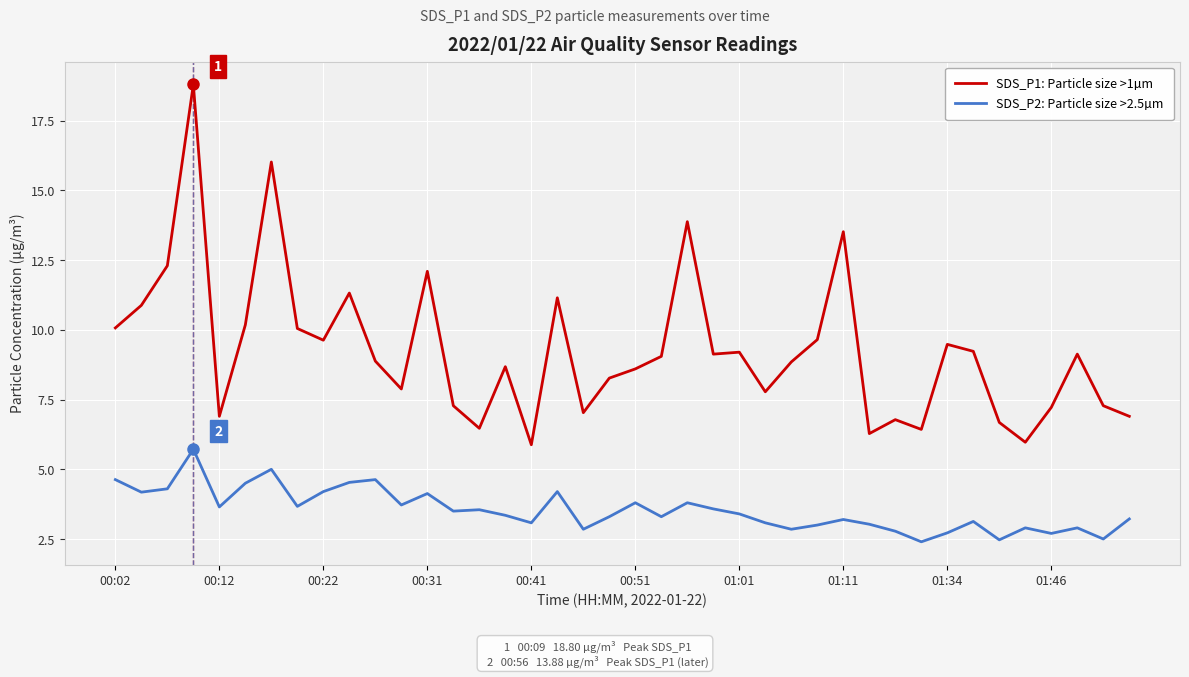

What is the lowest value of the SDS_P1: Particle size >1µm series?

5.9